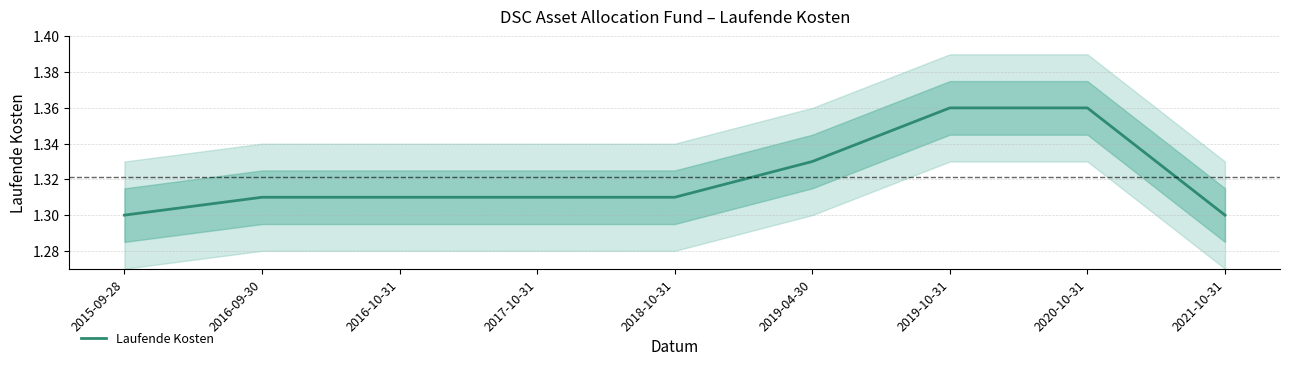

What position from the right is 2016-09-30?

8